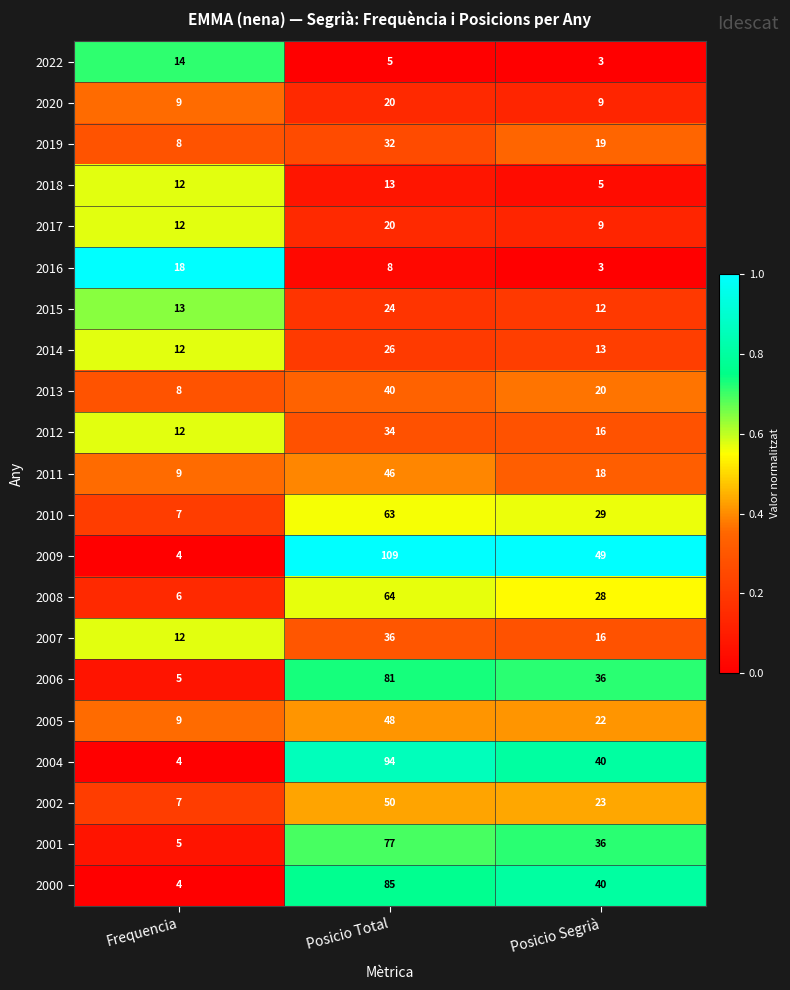

Count the number of categories in the chart.

3